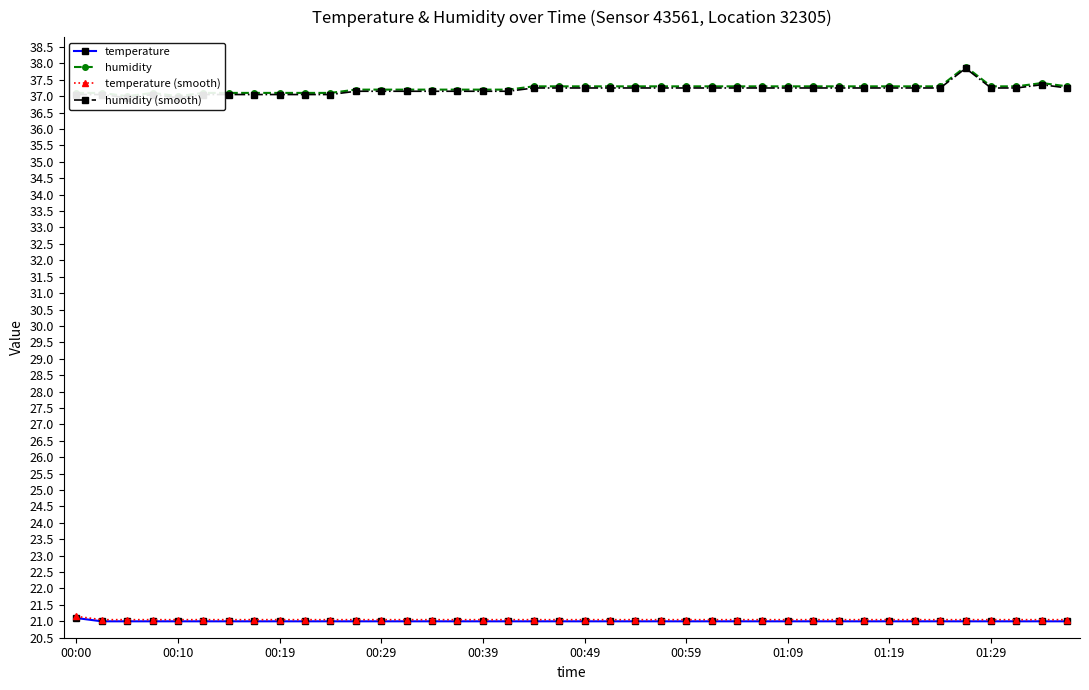

What is the spread (max minus min) of values at 25?

16.3